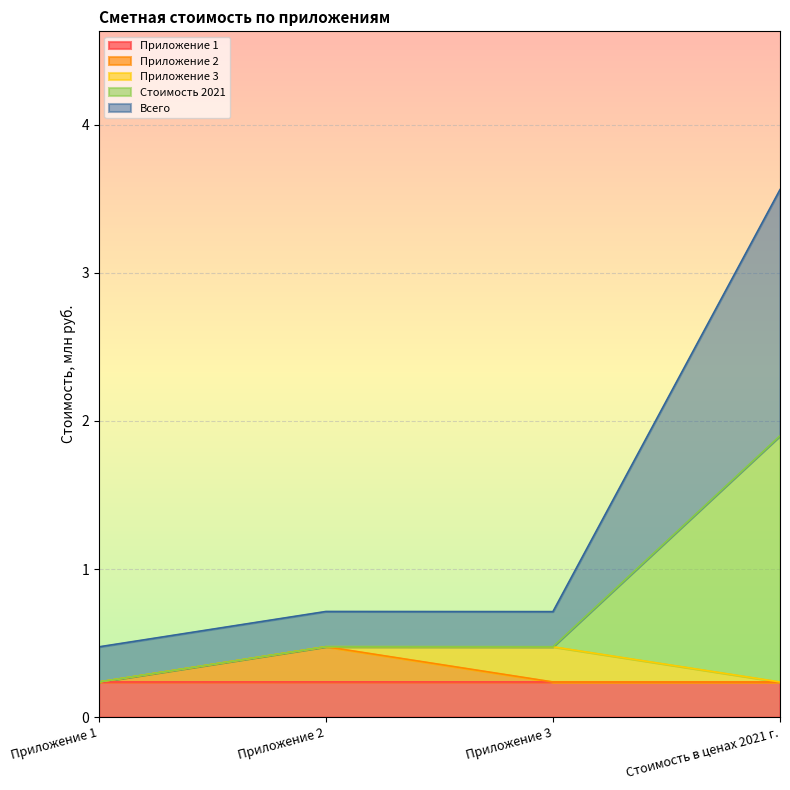

Is it true that Приложение 1 equals 0.1 at Приложение 3?

False